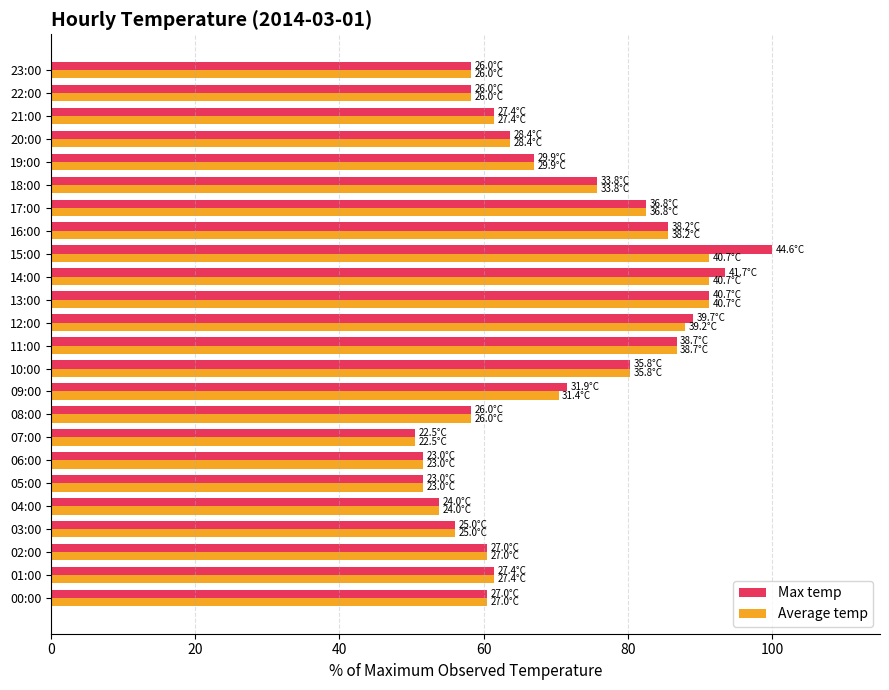

Rank the series by their maximum value, from lowest to highest.

Average temp, Max temp